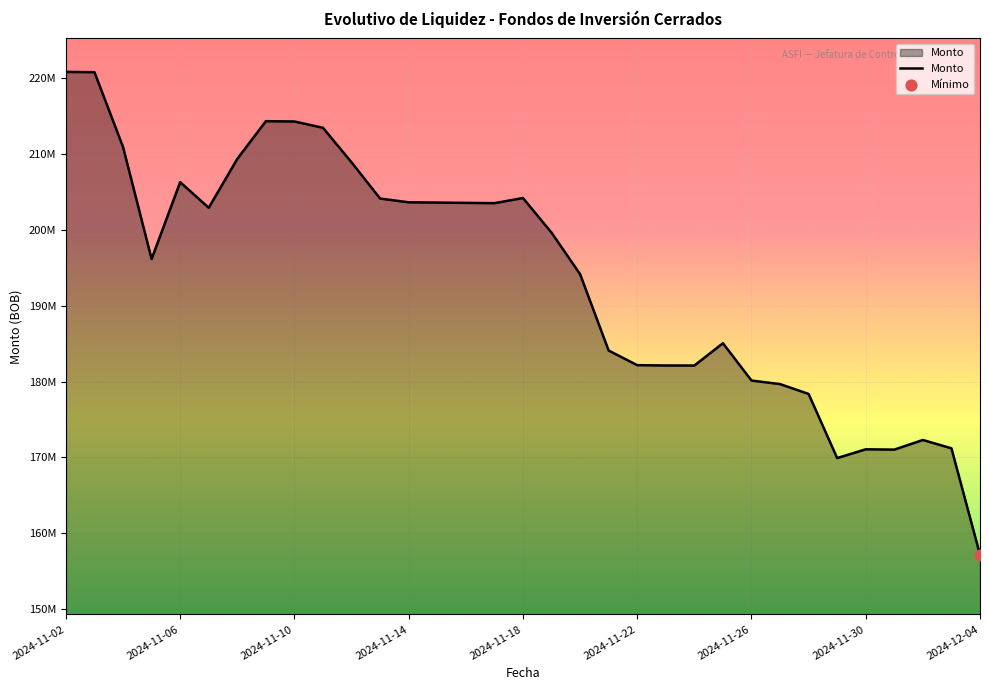

Does the chart have visible grid lines?

Yes